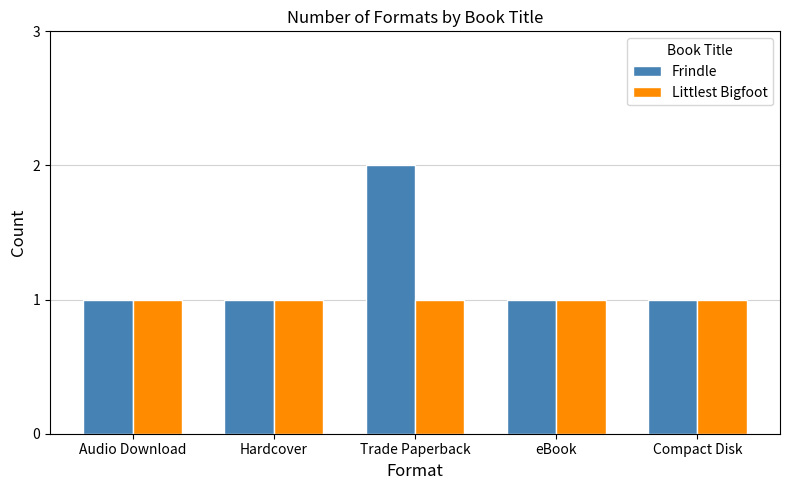

Reading right to left, what are all the values shown in this chart?

Frindle: Compact Disk=1	eBook=1	Trade Paperback=2	Hardcover=1	Audio Download=1
Littlest Bigfoot: Compact Disk=1	eBook=1	Trade Paperback=1	Hardcover=1	Audio Download=1